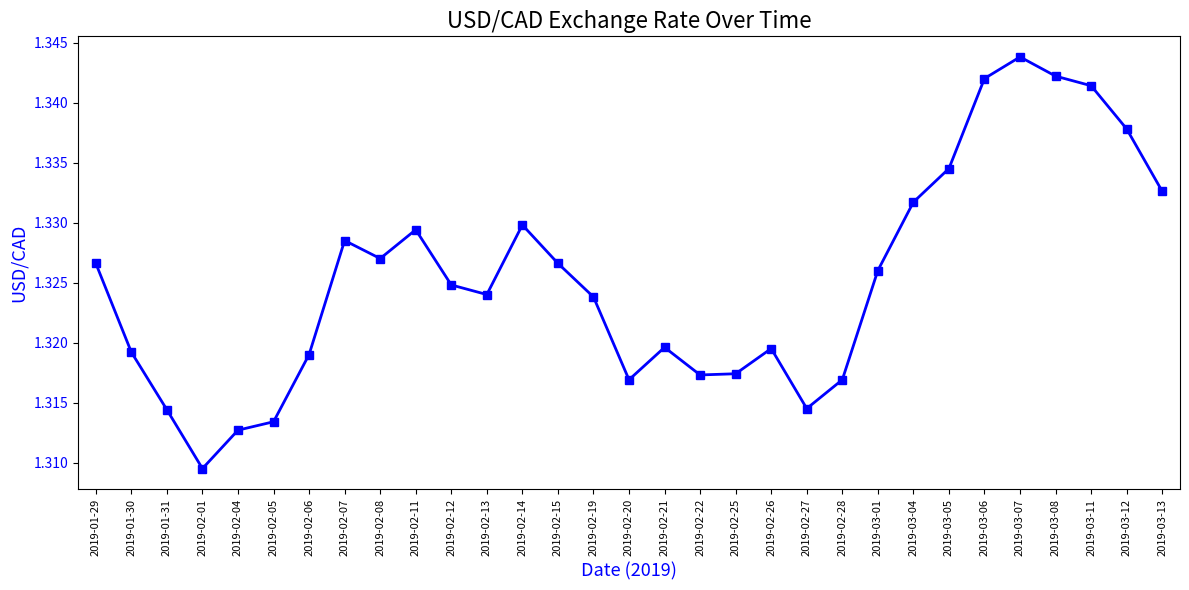

Which category has the lowest value across all series?

2019-02-01